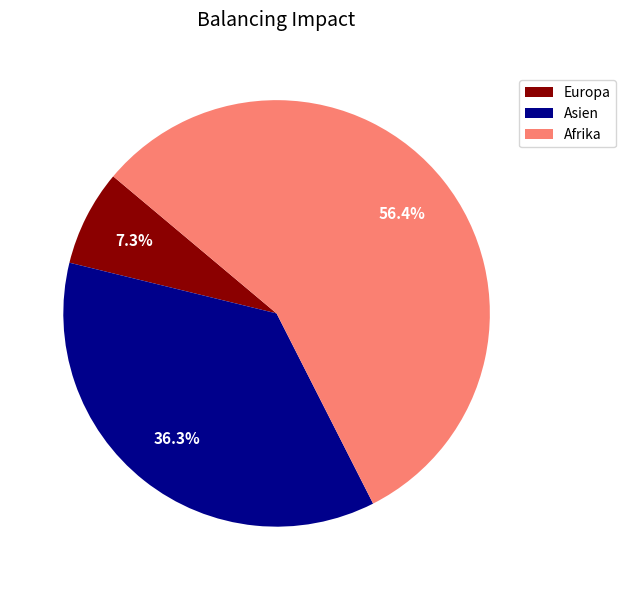

Is there a majority slice in this chart?

Yes